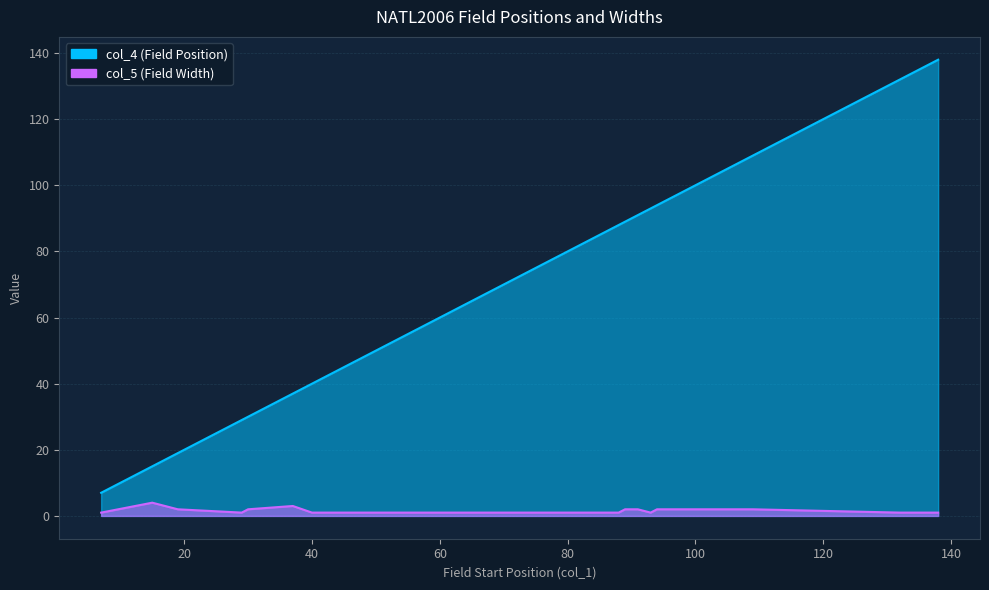

What is the difference between the maximum and second lowest values in the col_5 series?

3